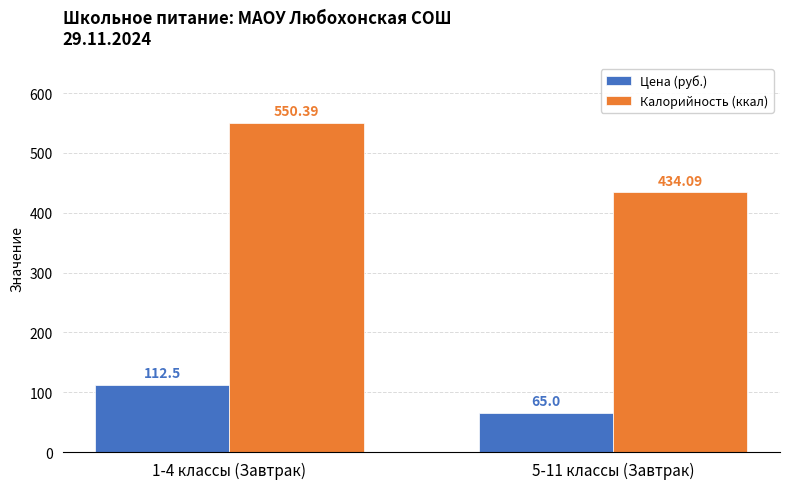

List the labels in order of Цена (руб.) value, largest first.

1-4 классы (Завтрак), 5-11 классы (Завтрак)